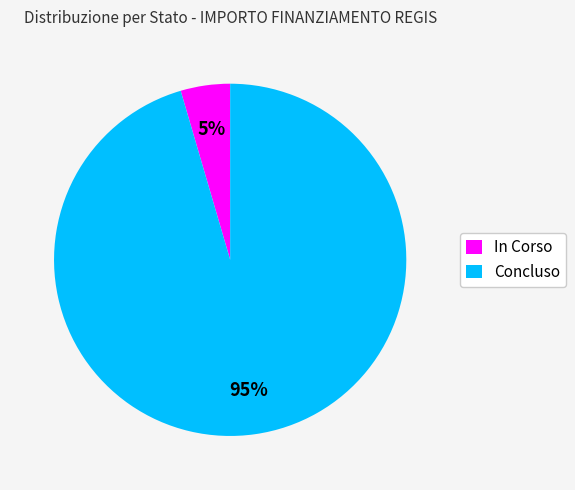

Is Concluso the majority of the pie?

Yes